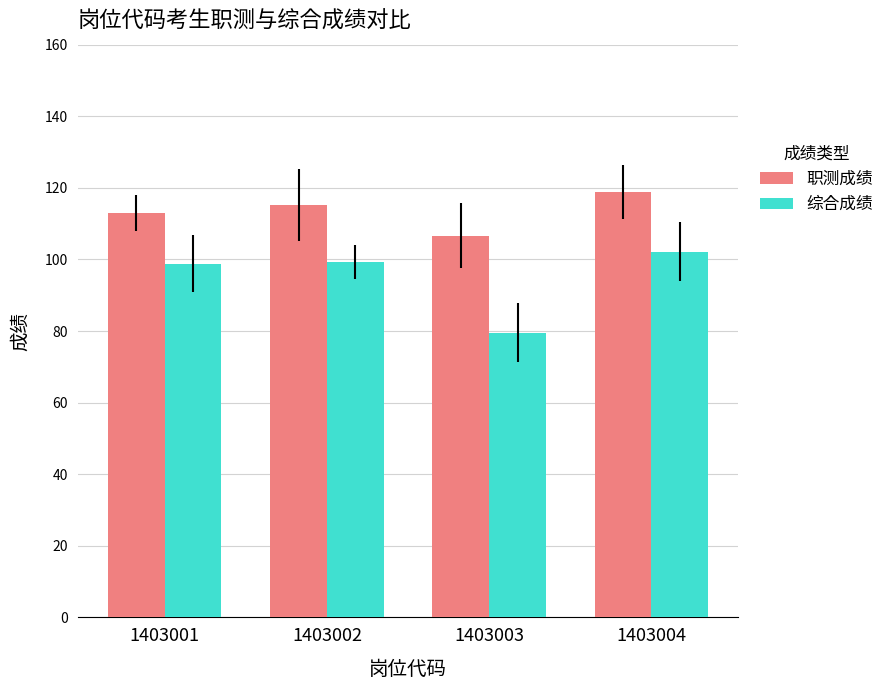

At how many categories does at least one series exceed 105?

4